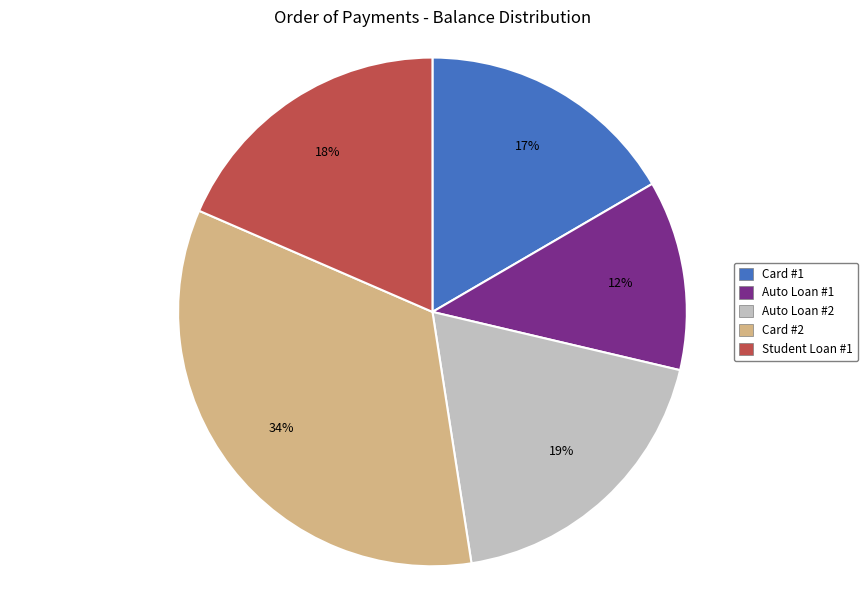

To the nearest percent, what portion does Card #1 represent?

17%